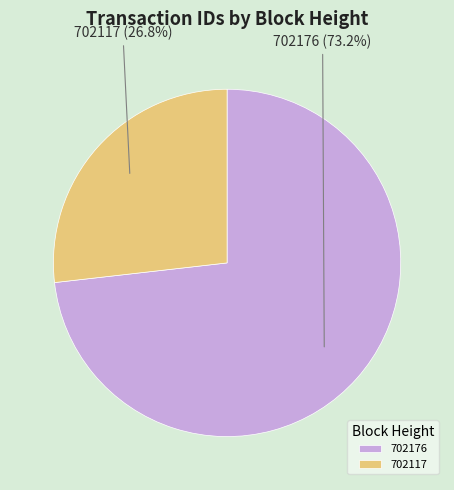

The 702117 slice represents 32% of the pie. True or false?

False